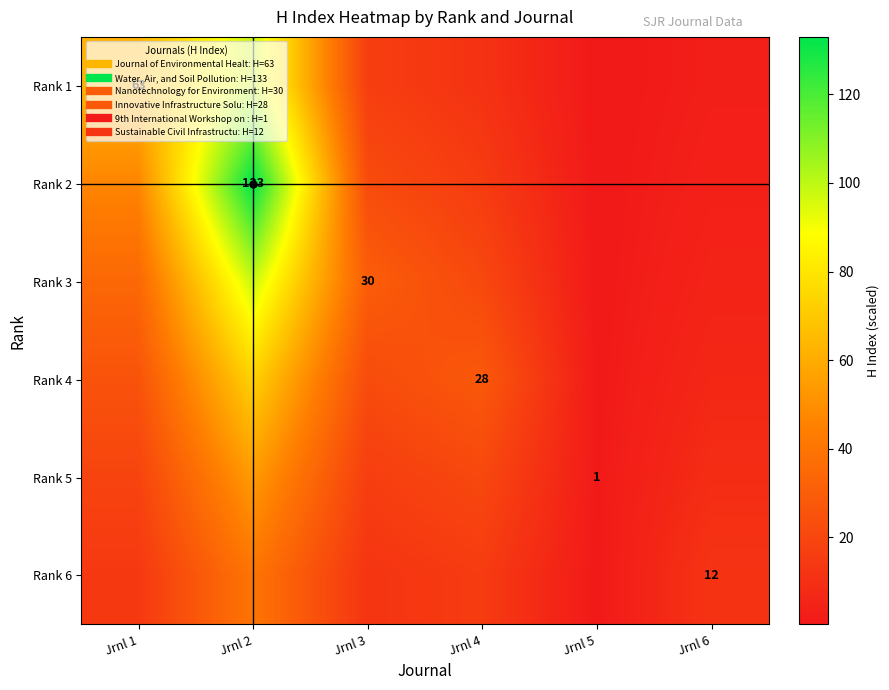

What is the difference between the Rank 1 values at Jrnl 6 and Jrnl 1?

60.3